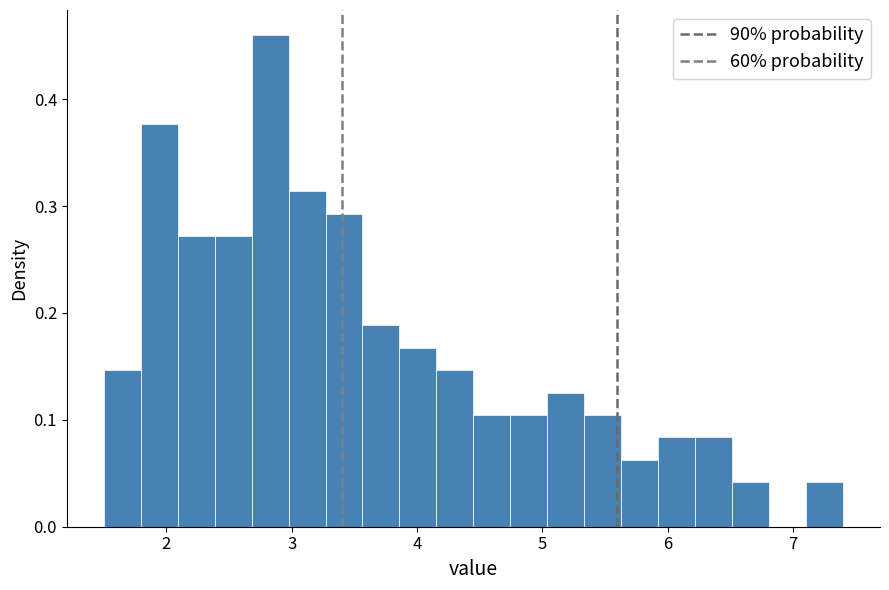

Read against the x-axis, roughly where is the centre of the tallest bar?

2.8